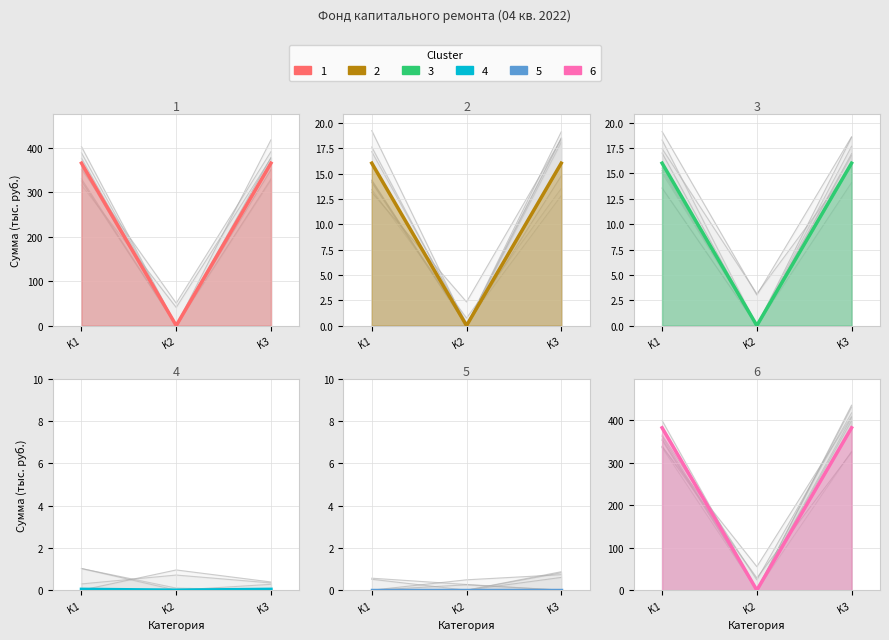

Count the number of categories in the chart.

3